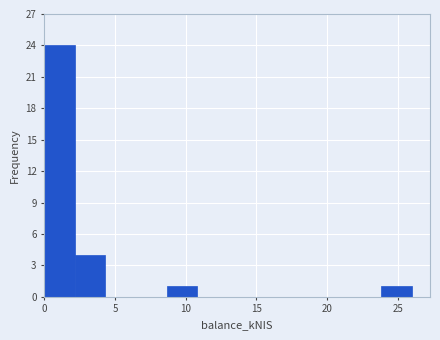

What is the height of the bar covering 0.0 to 2.0 on the x-axis? Neither the bar edges nor the heights are printed on the chart, so give them approximately, as read against the axes.

24